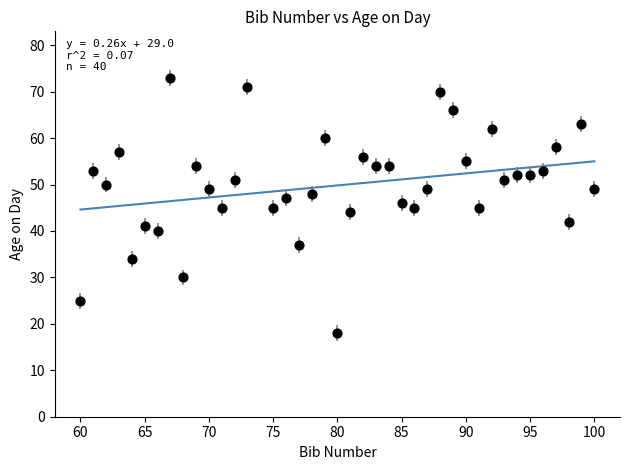

What is the range of Y values (max minus min)?

55